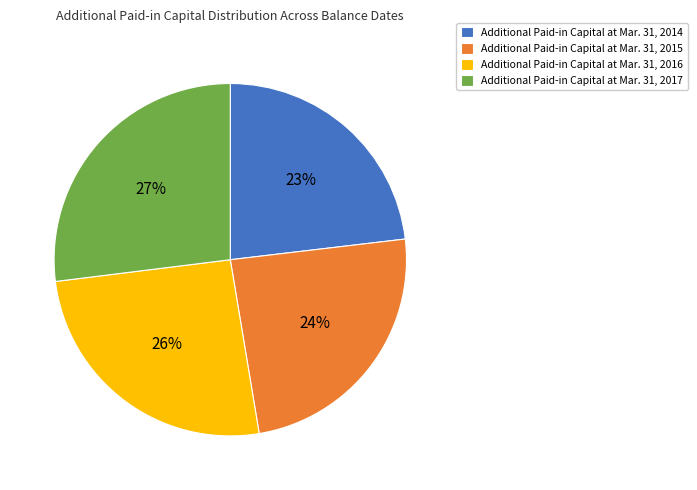

Combined, do Additional Paid-in Capital at Mar. 31, 2015 and Additional Paid-in Capital at Mar. 31, 2014 account for over 50%?

No